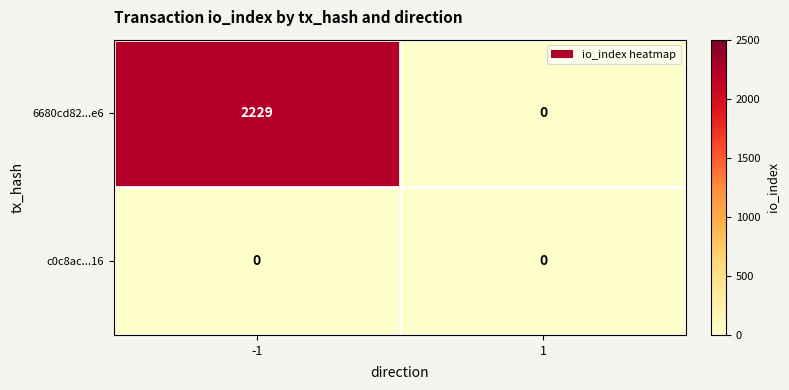

The c0c8ac...16 series shows 0 at 1. True or false?

True